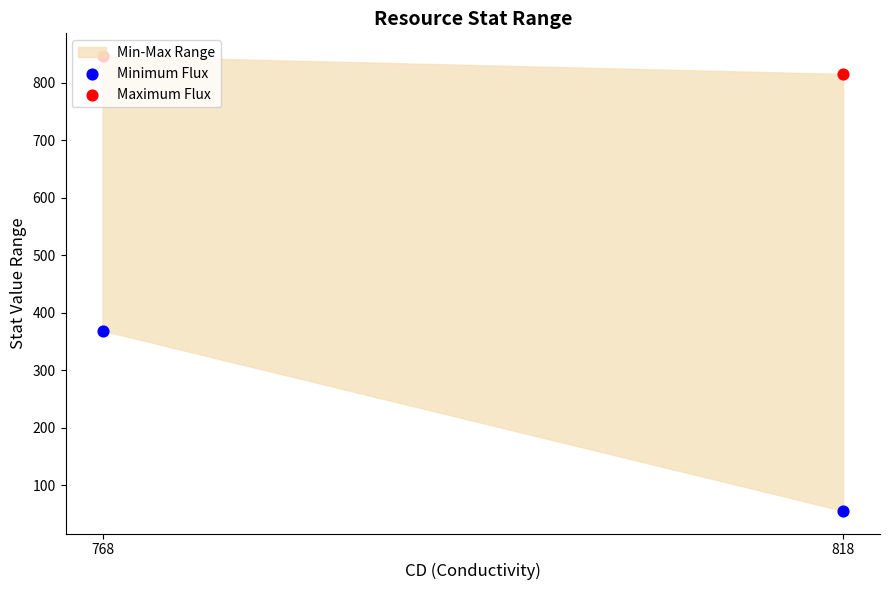

Which series contains the highest Y value?

Maximum Flux